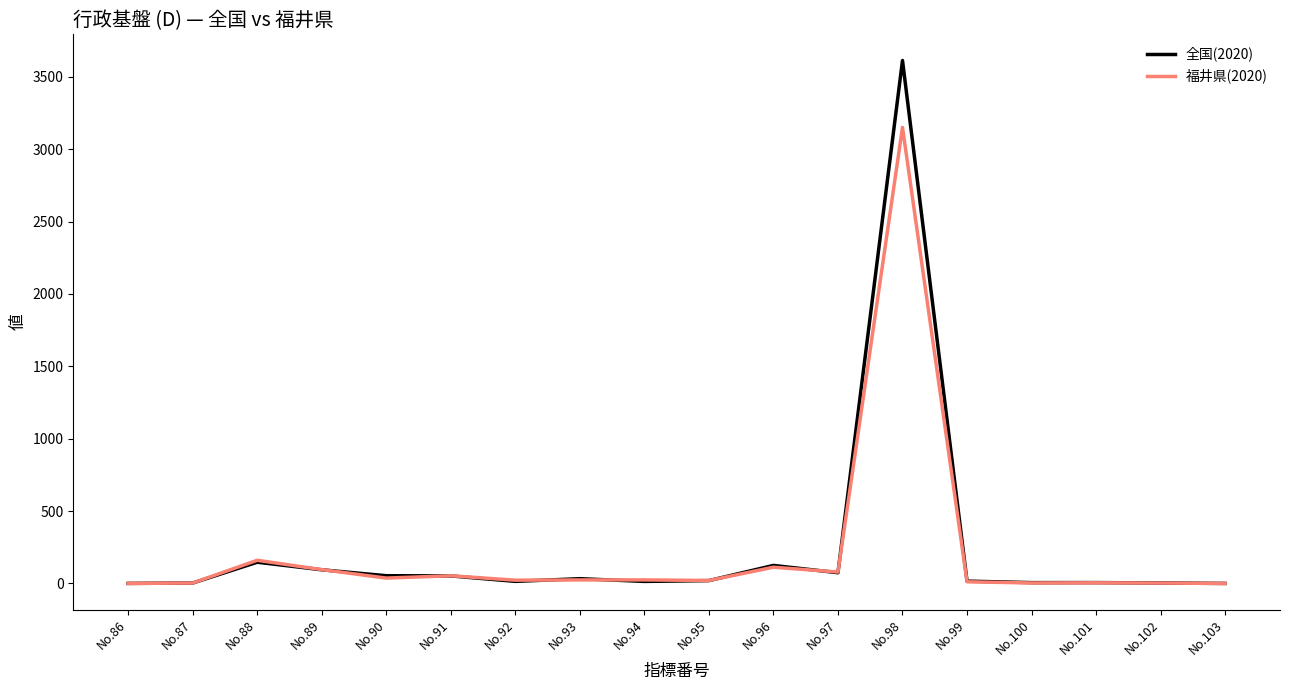

Which series has the largest range (max minus min)?

全国(2020)